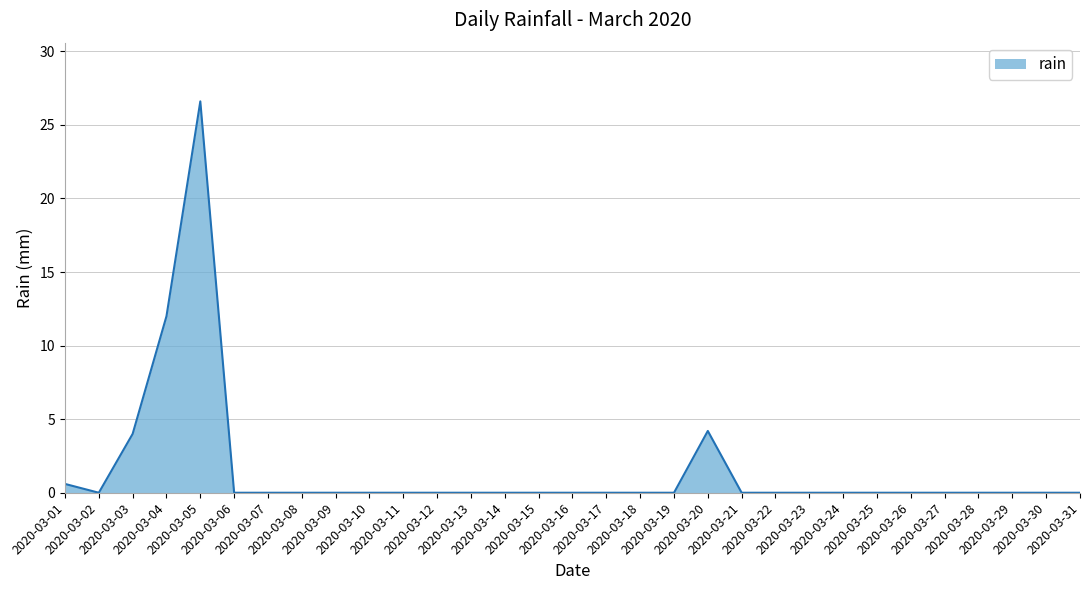

True or false: the data shows 0.0 at 2020-03-09.

True